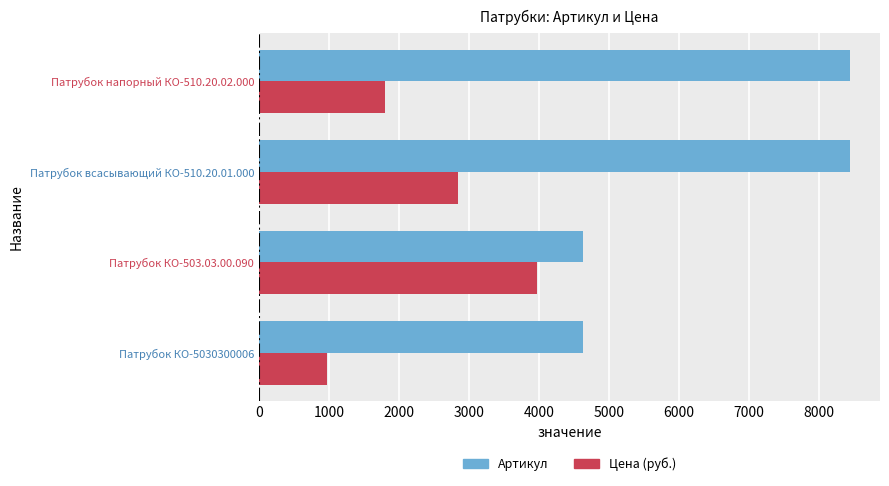

Rank the series by their maximum value, from lowest to highest.

Цена (руб.), Артикул